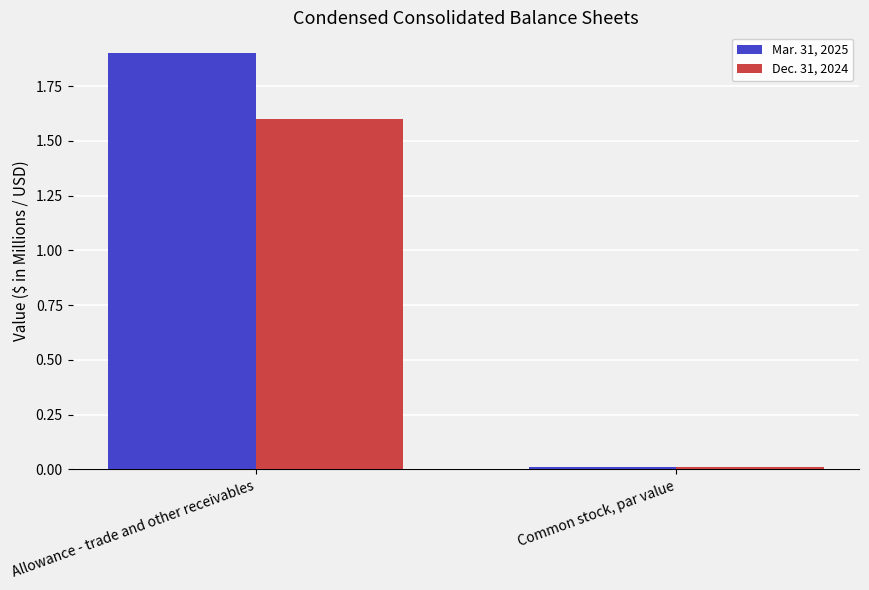

What is the difference between the Mar. 31, 2025 values at Allowance - trade and other receivables and Common stock, par value?

1.9